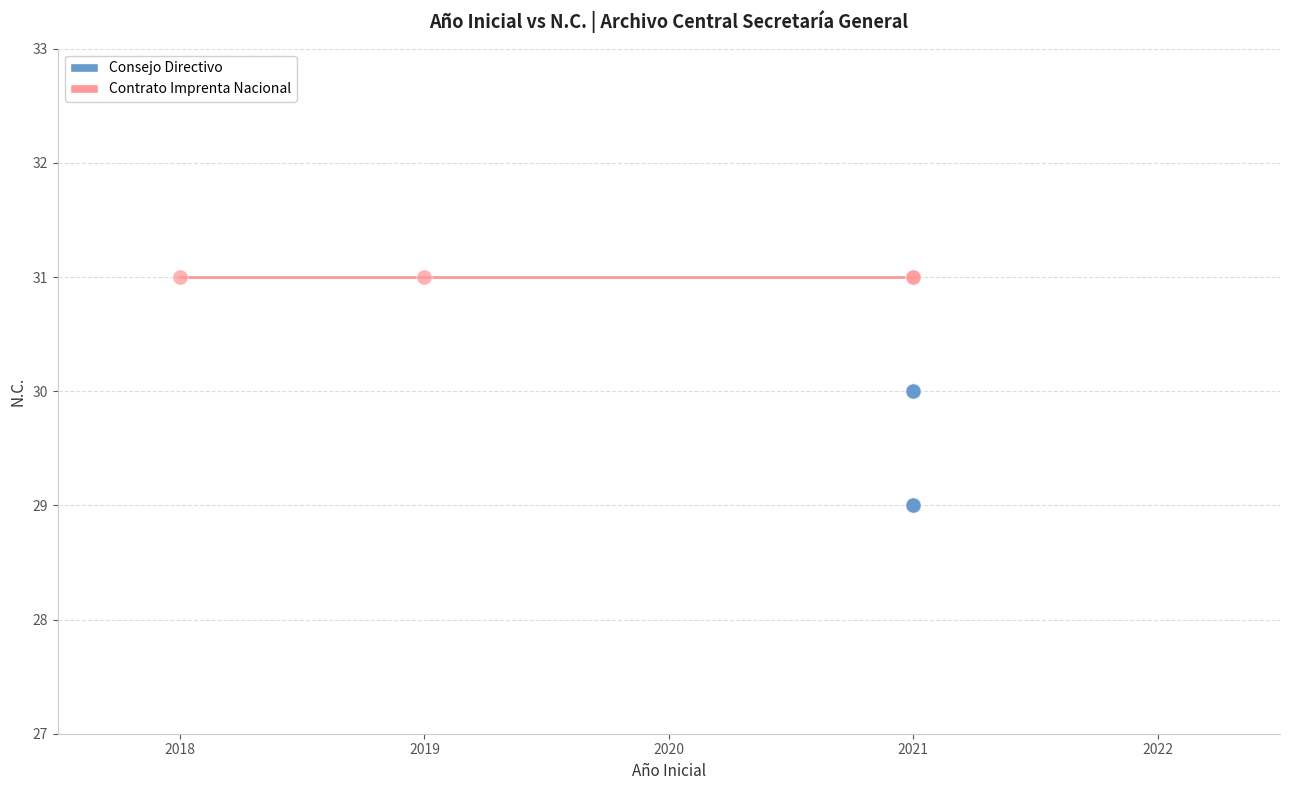

Which series reaches the maximum Y coordinate?

Contrato Imprenta Nacional